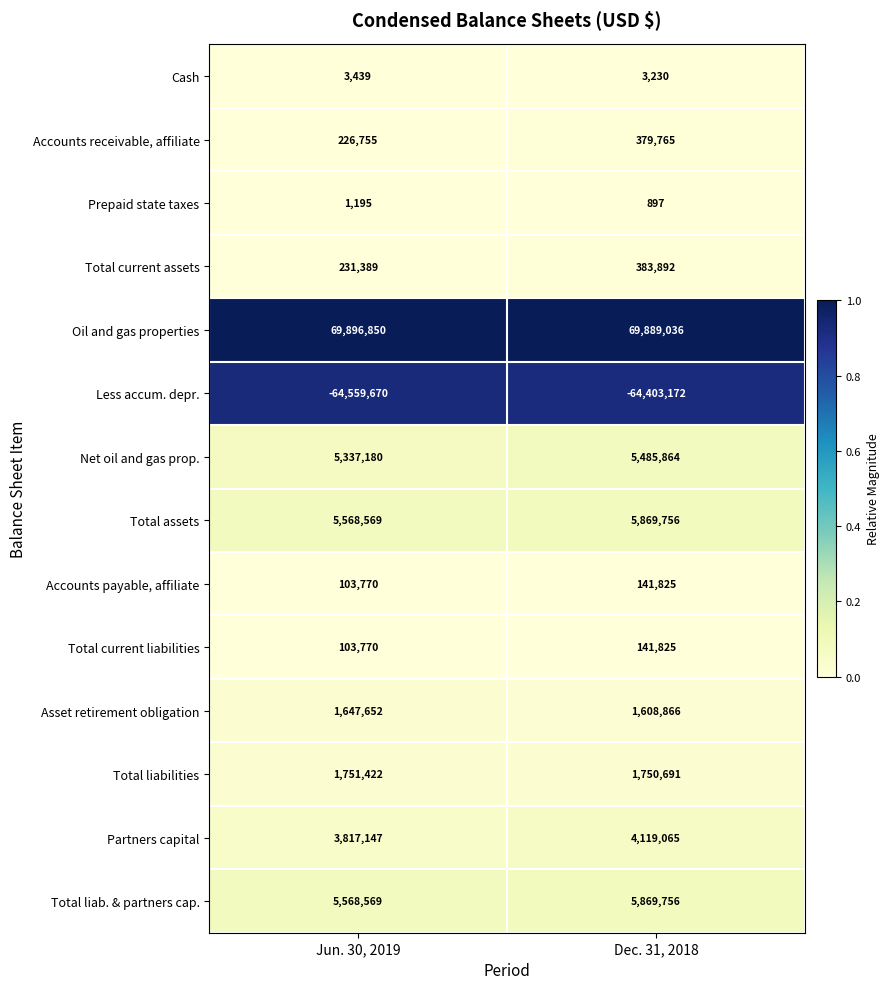

Is it true that Total assets equals 8700032 at Jun. 30, 2019?

False